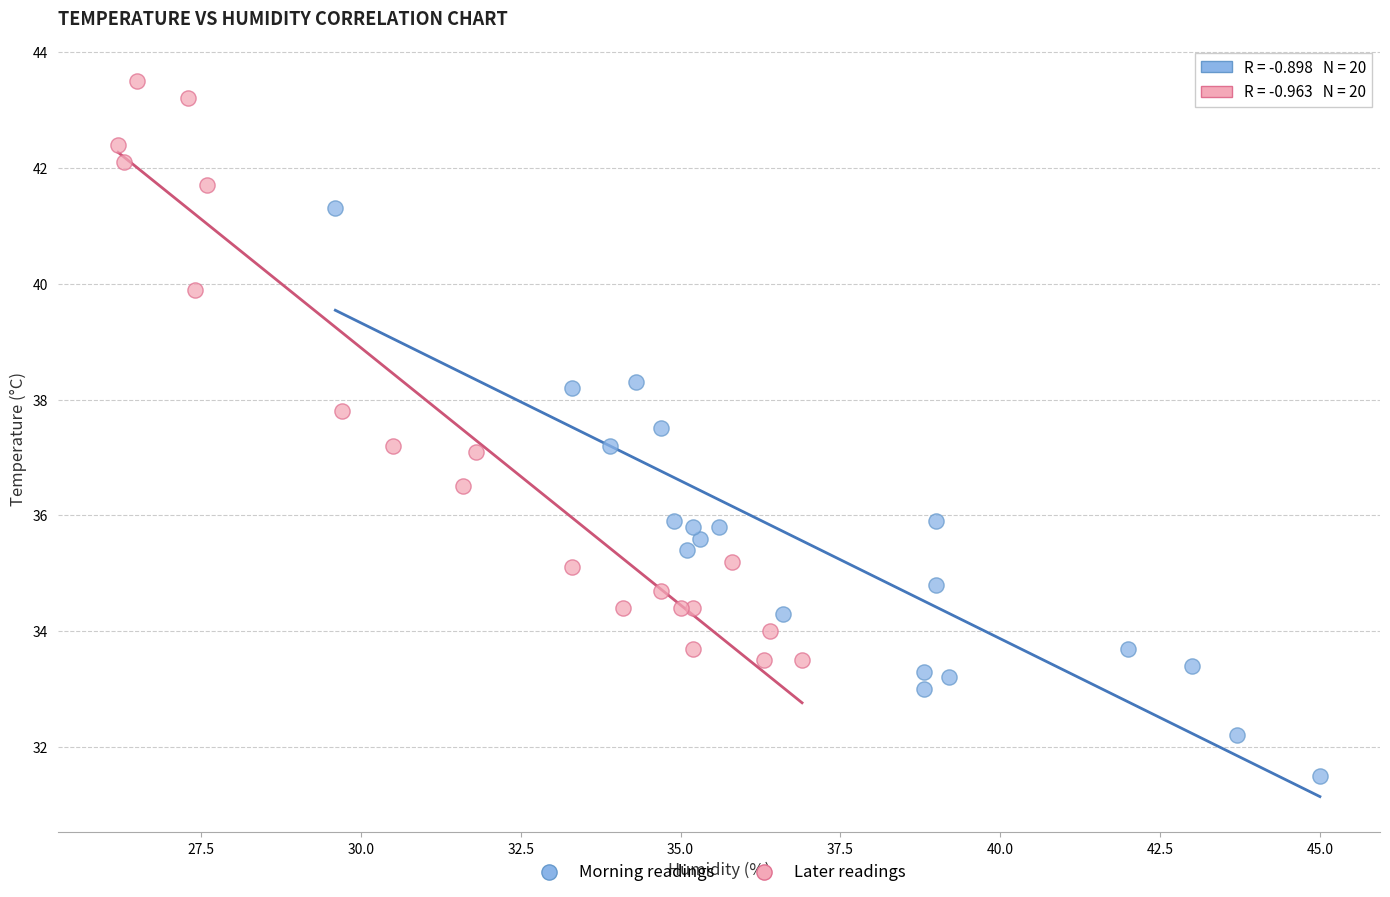

Which series reaches the minimum Y coordinate?

Morning readings